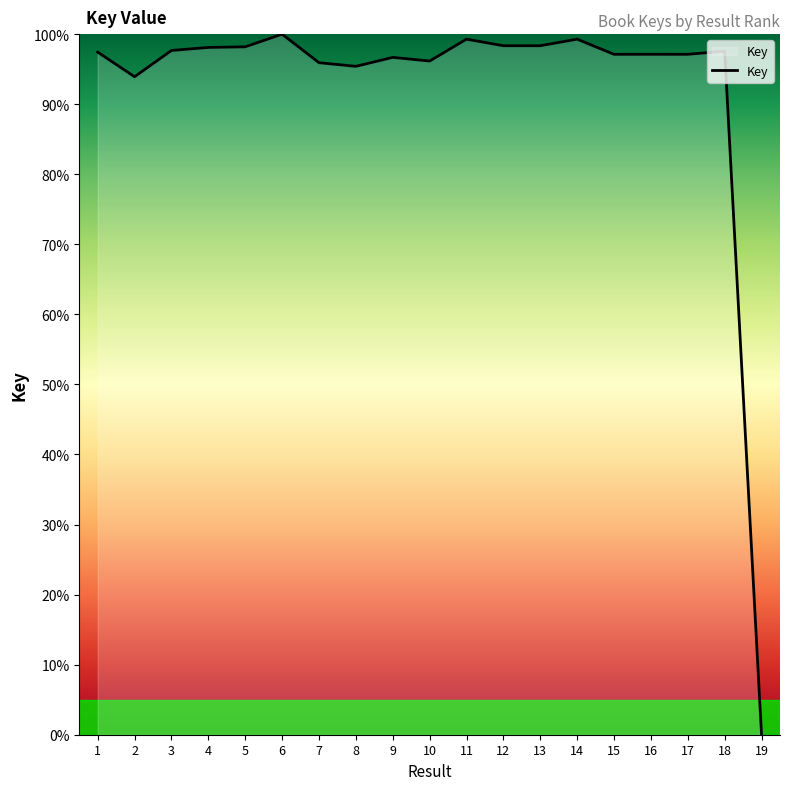

What is the change in value from 2 to 14?

+5.4